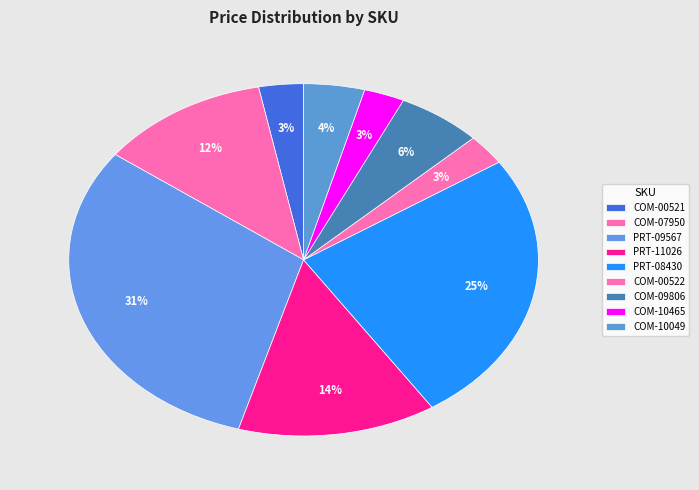

Count the number of slices in the pie.

9